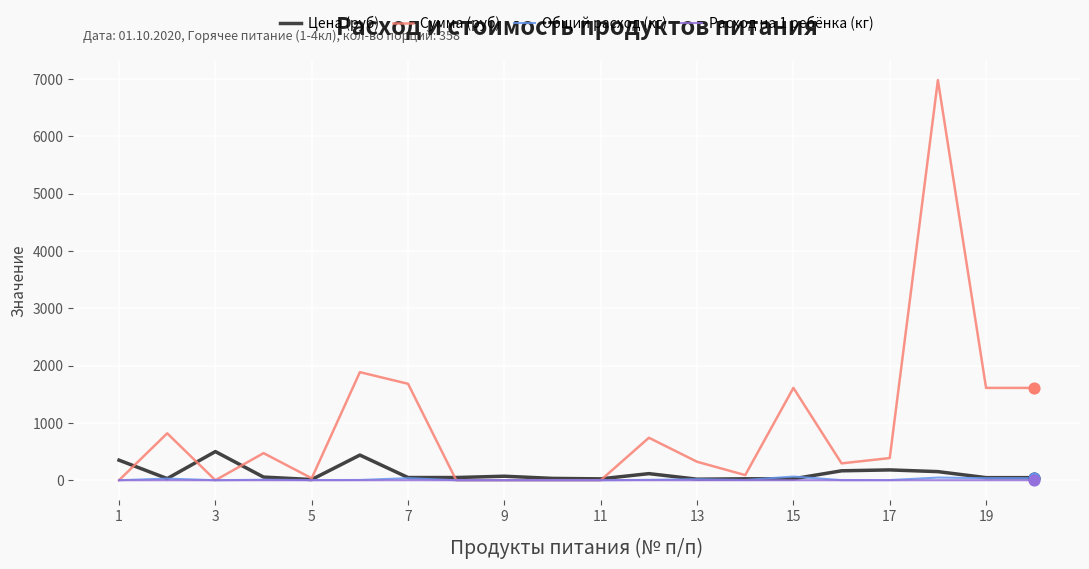

Which series has the largest range (max minus min)?

Сумма (руб)